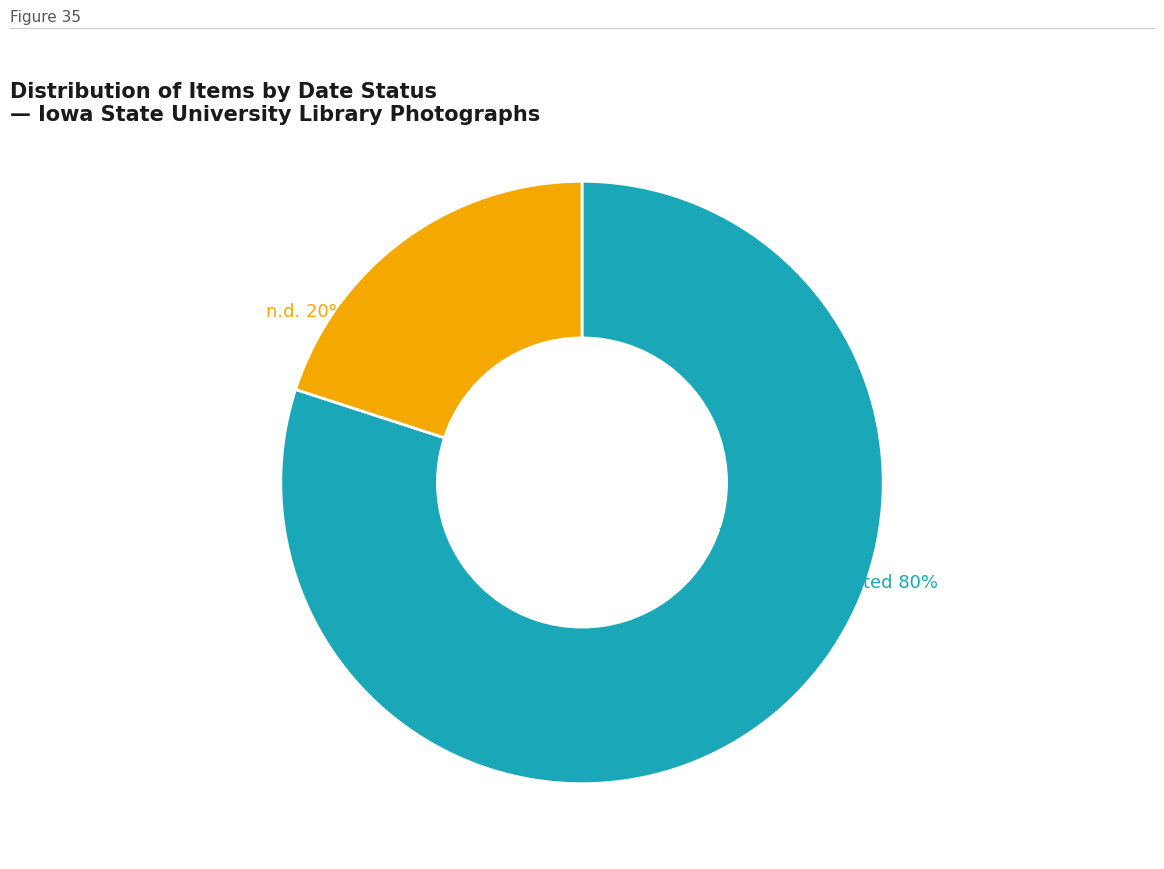

Which has a higher value, n.d. or Dated?

Dated